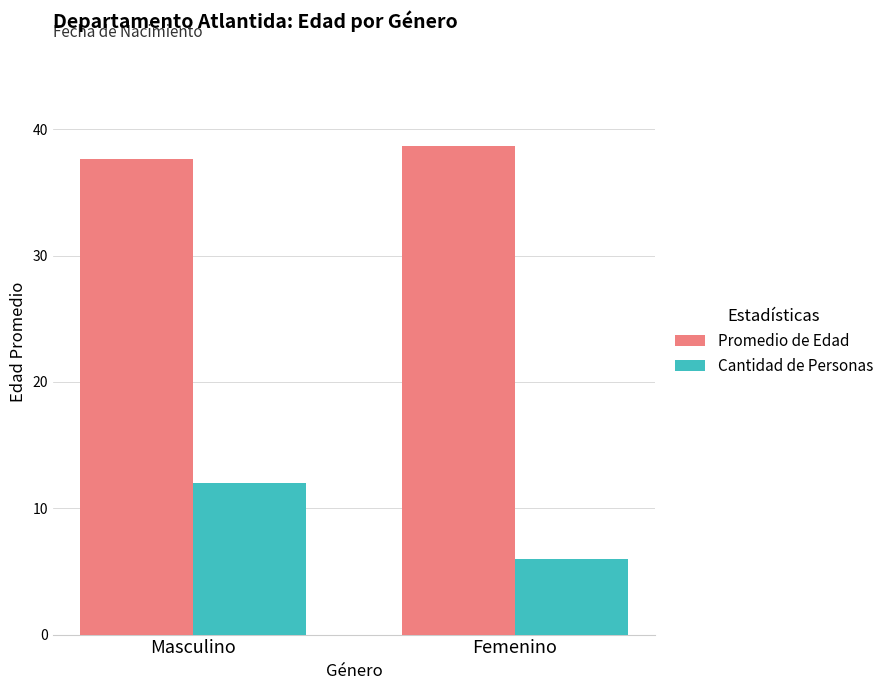

What is the sum of all Cantidad de Personas values?

18.0